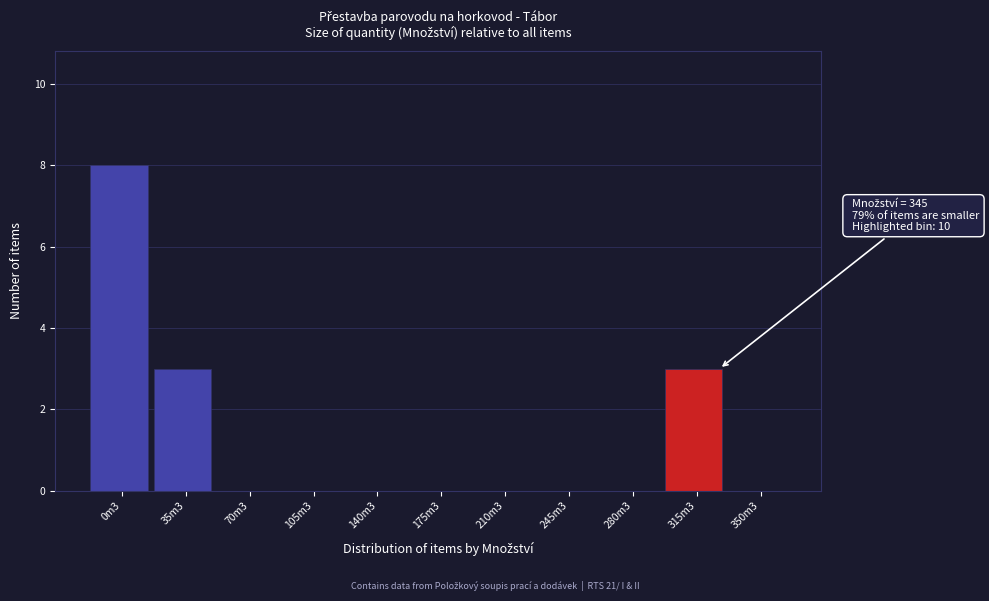

Reading left to right, extract all data points from this chart.

0m3=8	35m3=3	70m3=0	105m3=0	140m3=0	175m3=0	210m3=0	245m3=0	280m3=0	315m3=3	350m3=0